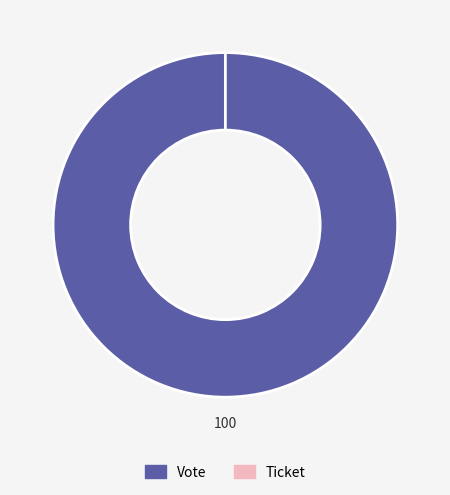

Rank the categories by value from highest to lowest.

Vote, Ticket